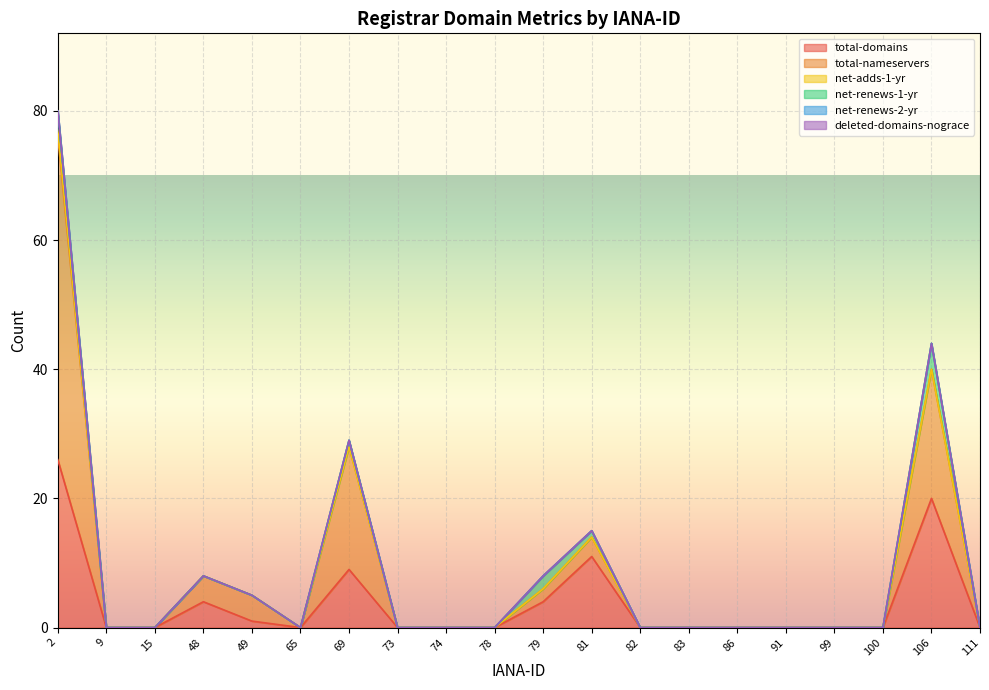

The value of deleted-domains-nograce at 73 is 0. True or false?

True